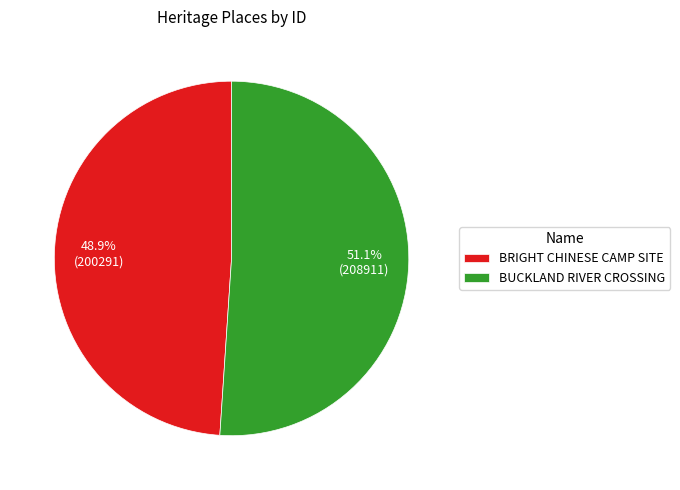

Is it true that BRIGHT CHINESE CAMP SITE is 40% of the pie?

False